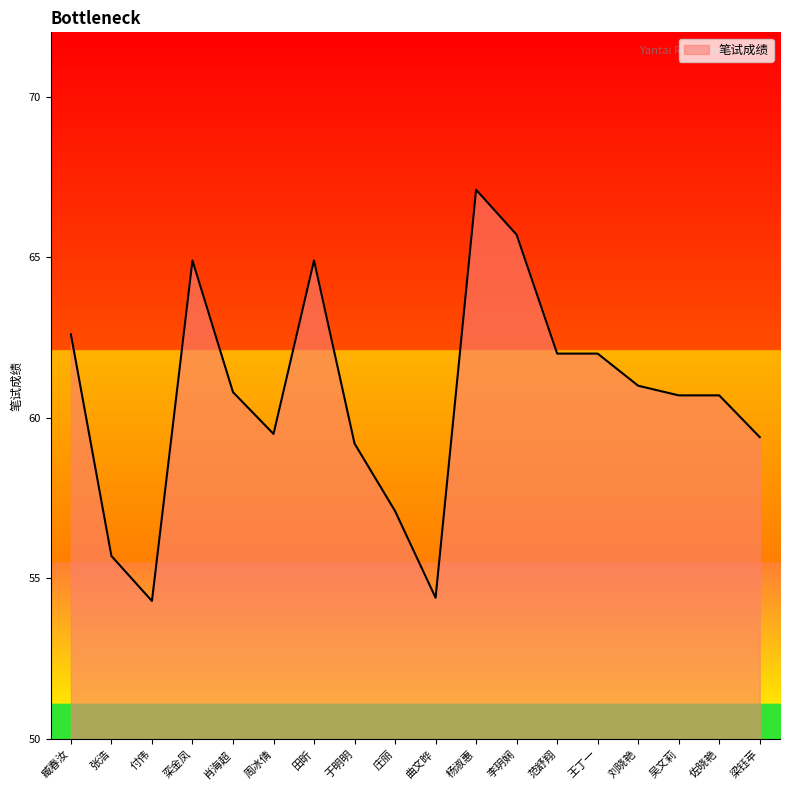

Reading right to left, extract all data points from this chart.

59.4	60.7	60.7	61.0	62.0	62.0	65.7	67.1	54.4	57.1	59.2	64.9	59.5	60.8	64.9	54.3	55.7	62.6